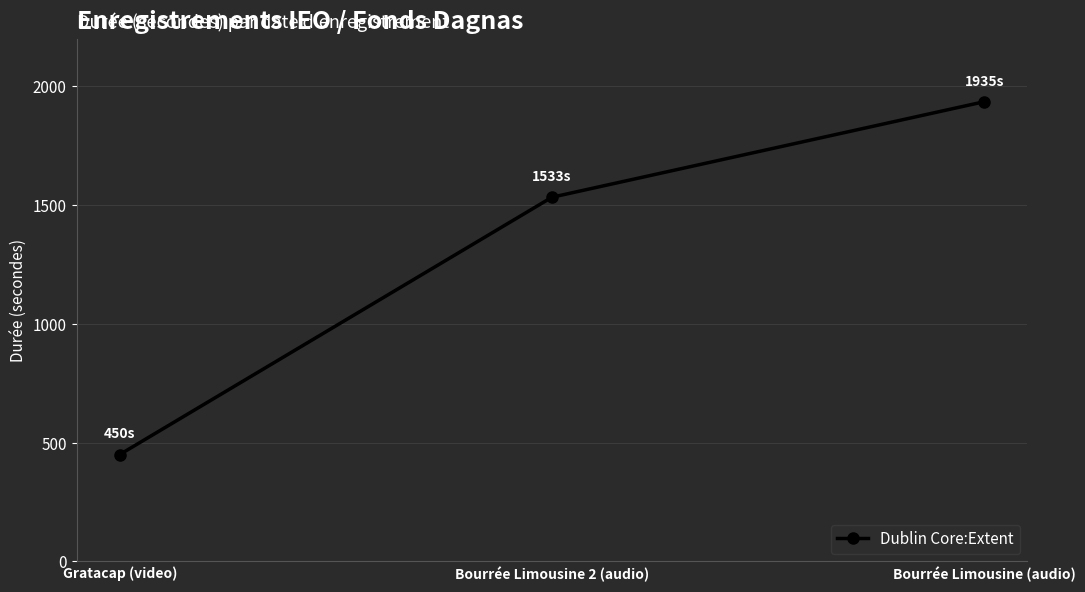

At which category does the chart reach its minimum across all series?

Gratacap (video)